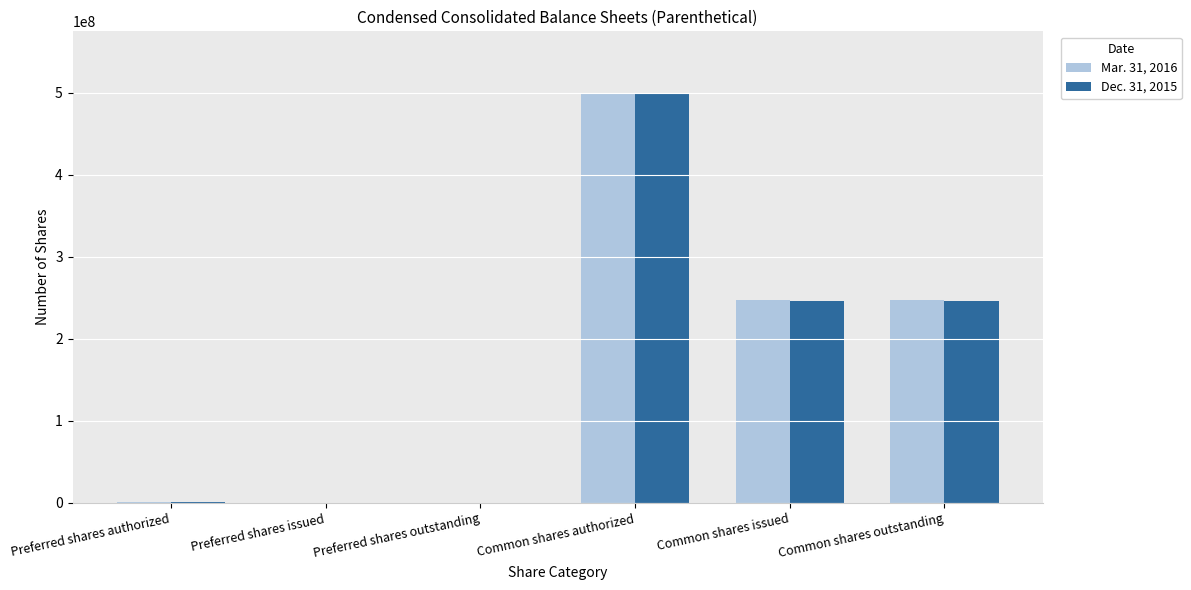

What is the sum of all Mar. 31, 2016 values?

995573410